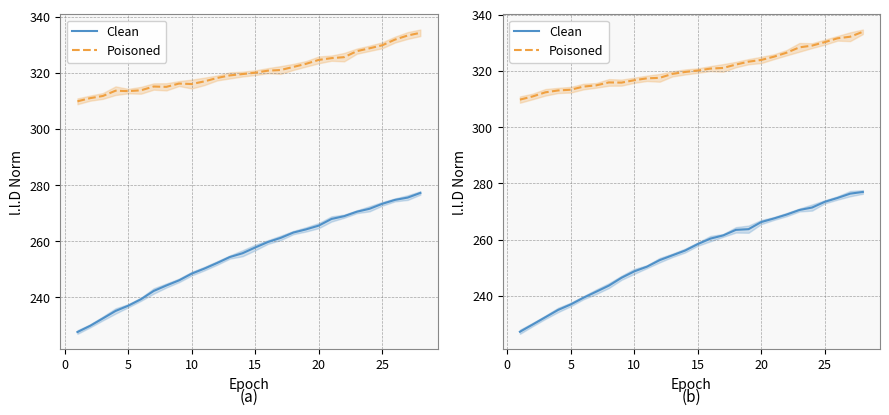

How many distinct data groups are displayed?

2